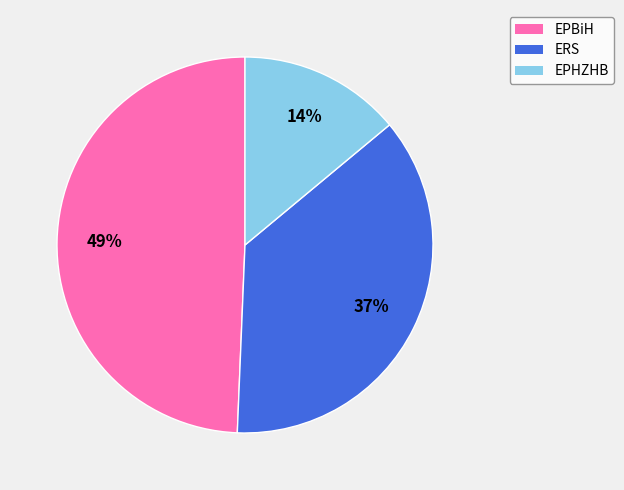

Is it true that ERS is 37% of the pie?

True